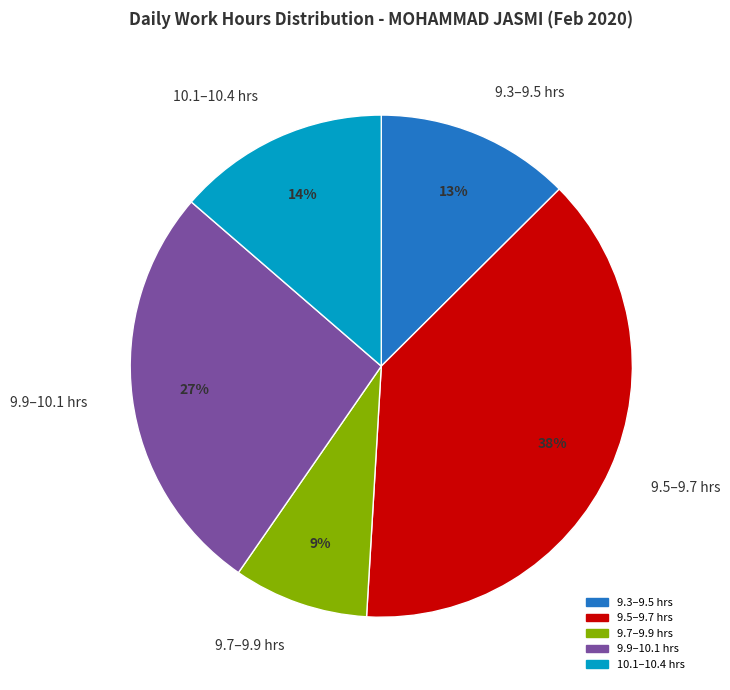

Between 9.5–9.7 hrs and 10.1–10.4 hrs, which is larger?

9.5–9.7 hrs